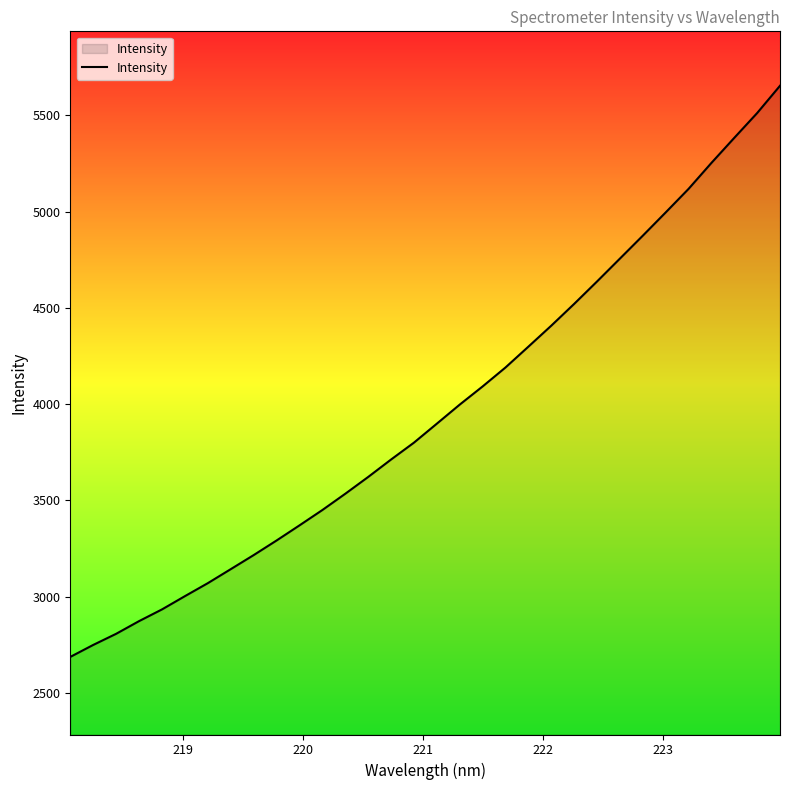

What is the difference between the maximum and minimum values?

2967.2